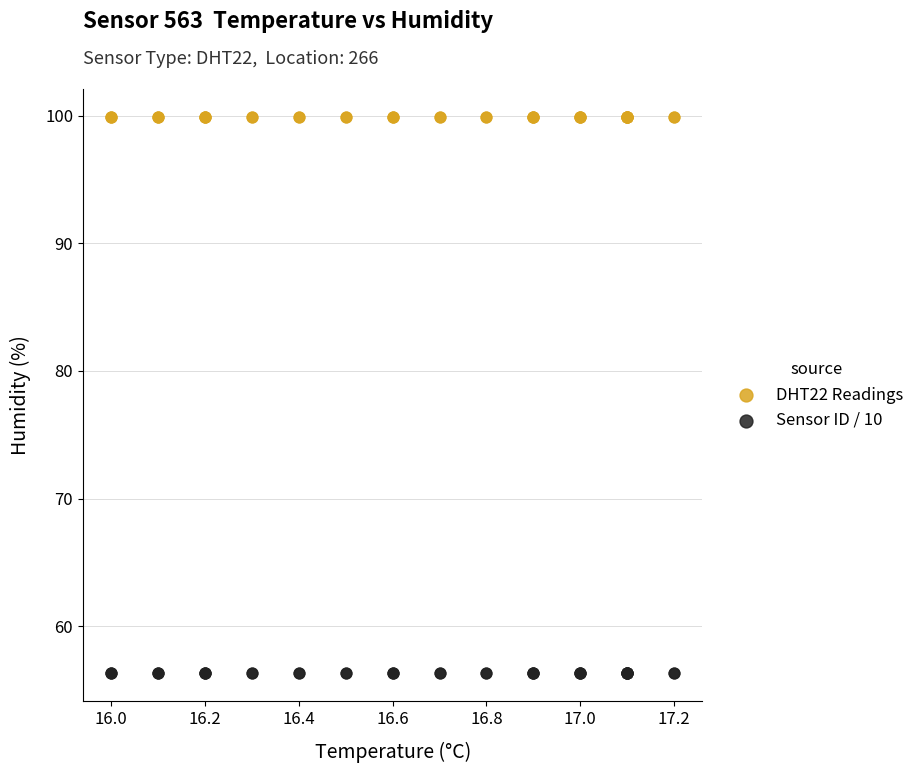

Which series contains the highest Y value?

DHT22 Readings